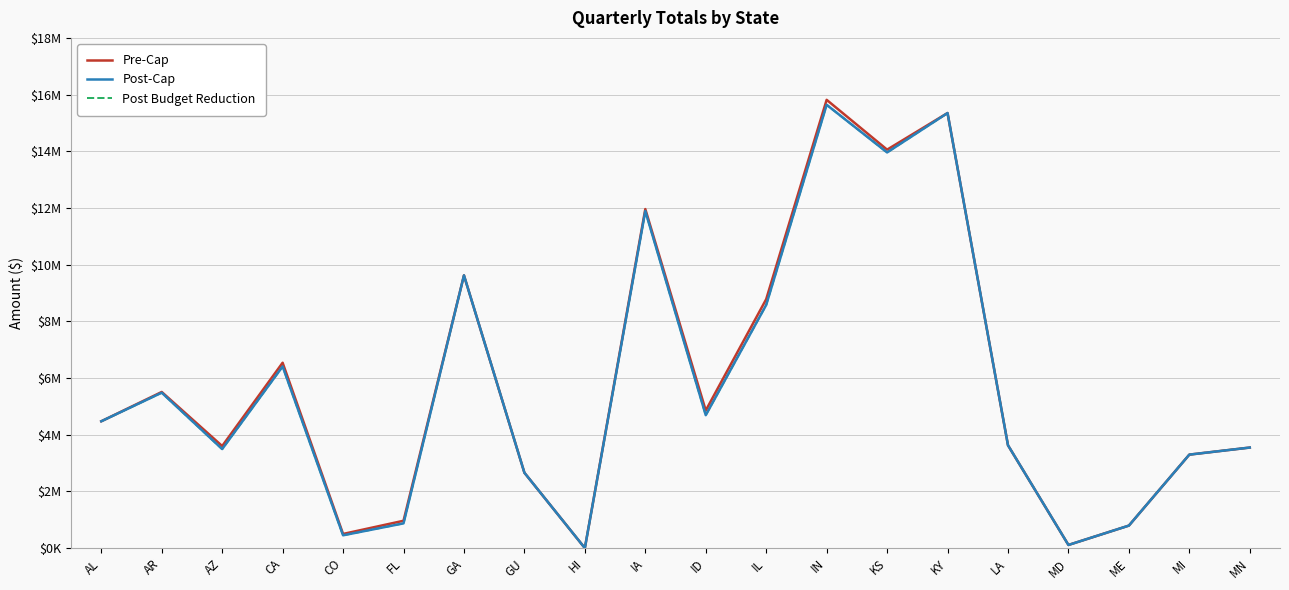

Is this an area chart (filled region under the line)?

No